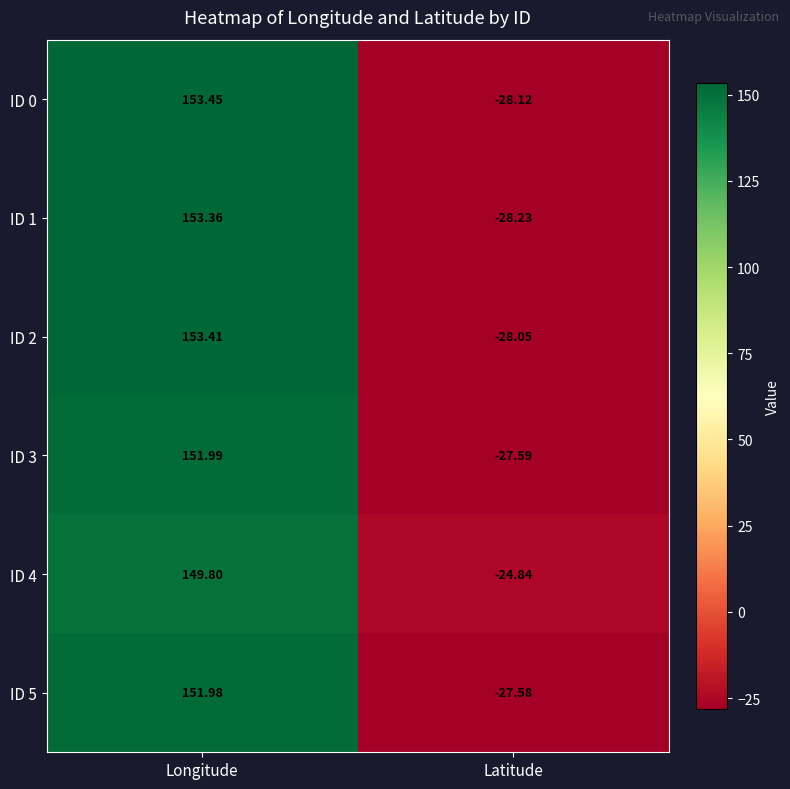

Which label corresponds to the largest value in the chart?

Longitude